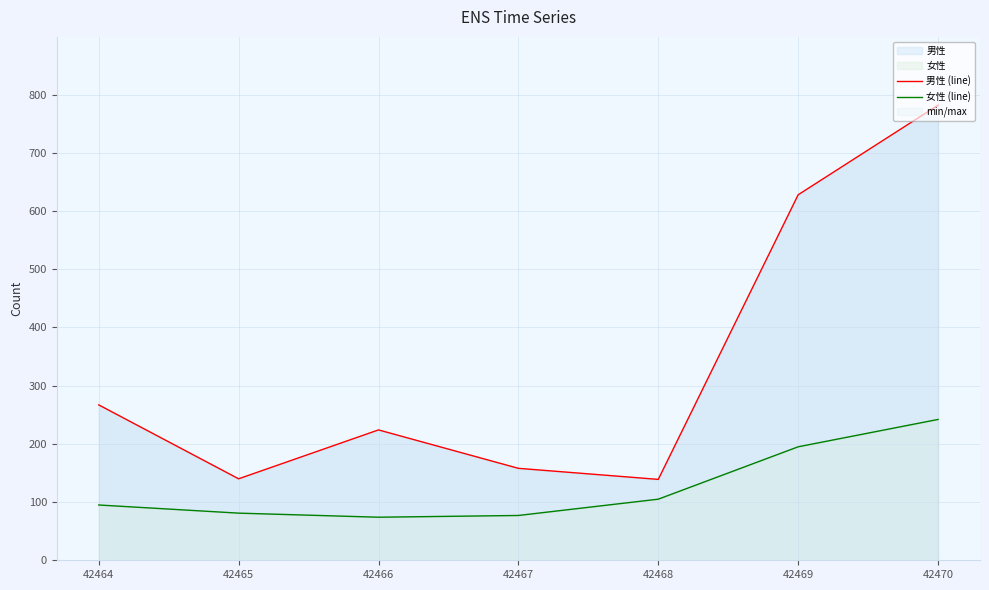

True or false: 男性 (line) has a value of 158 at 42467.

True